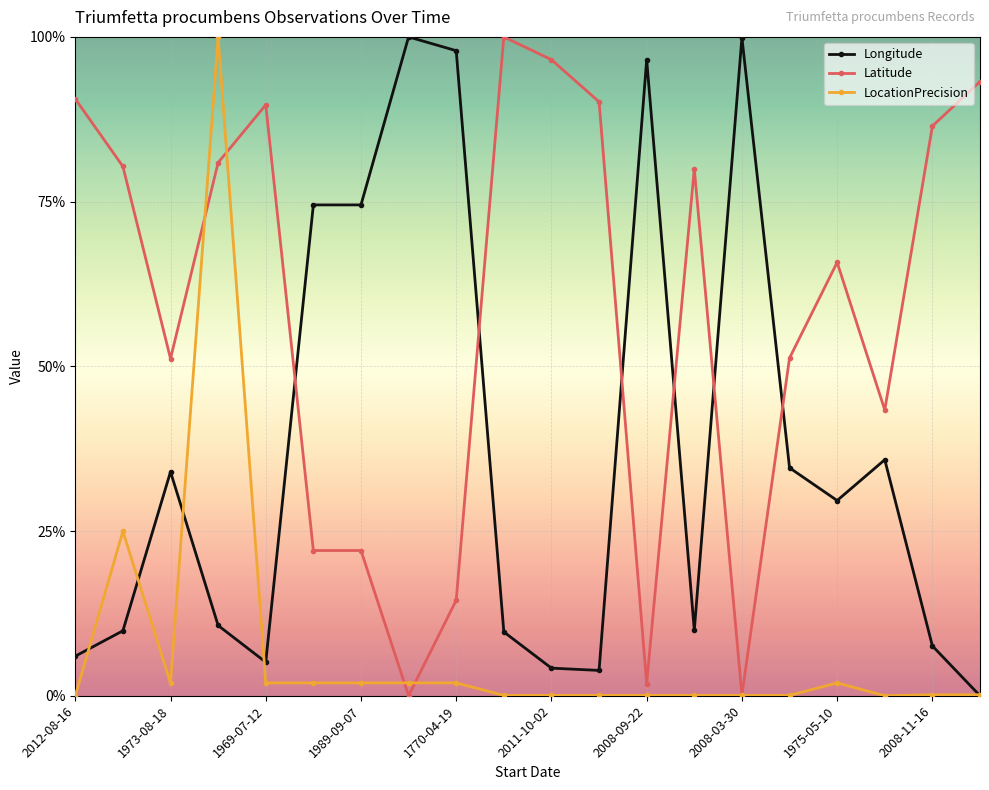

True or false: LocationPrecision and Longitude intersect in this chart.

True